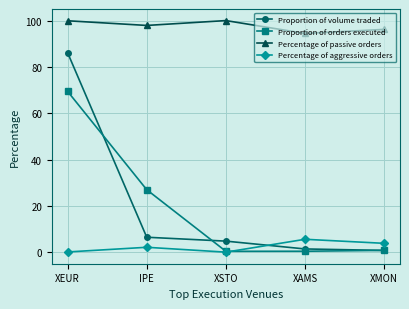

What is the difference between the Proportion of volume traded values at XMON and XAMS?

0.6